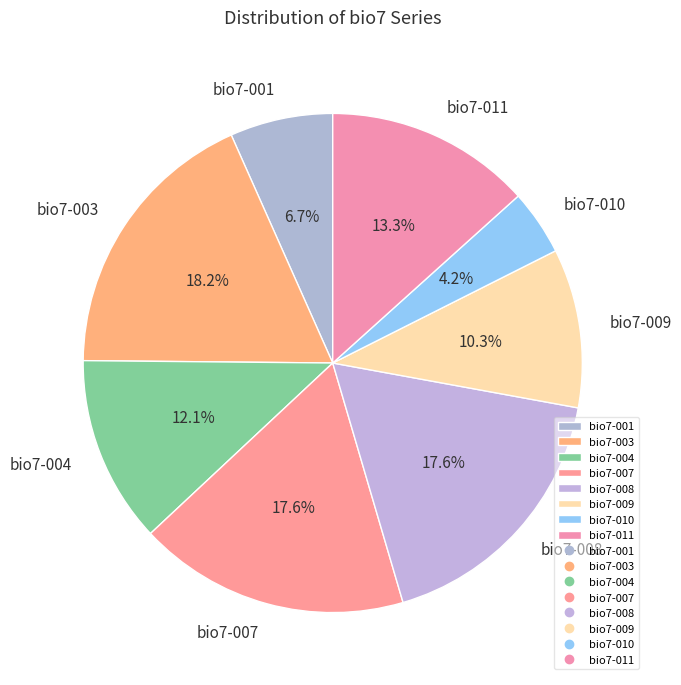

Which has a higher value, bio7-003 or bio7-008?

bio7-003